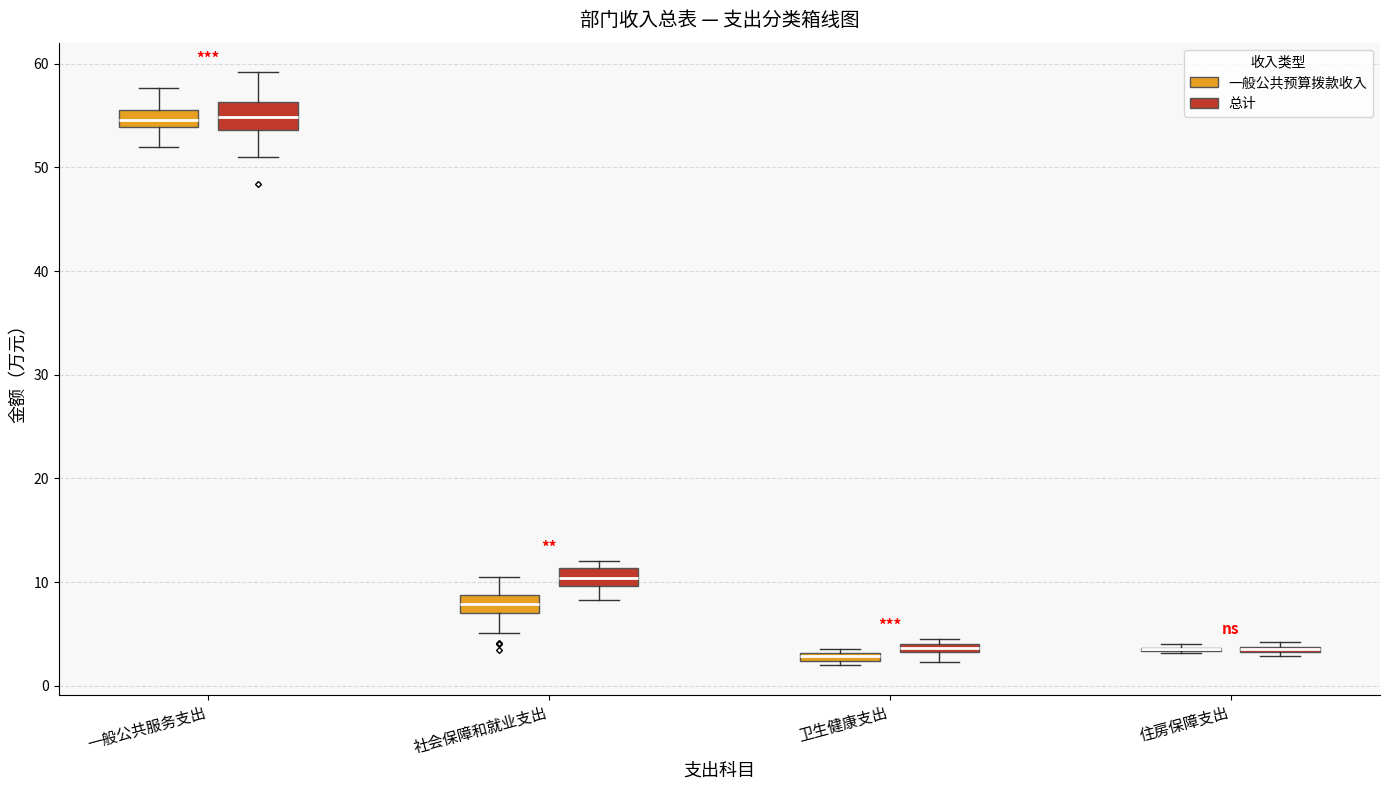

Where is the lower edge of the box for 一般公共服务支出 (总计) on the y-axis? The values are not printed on the chart, so give them approximately, as read against the axis.

54